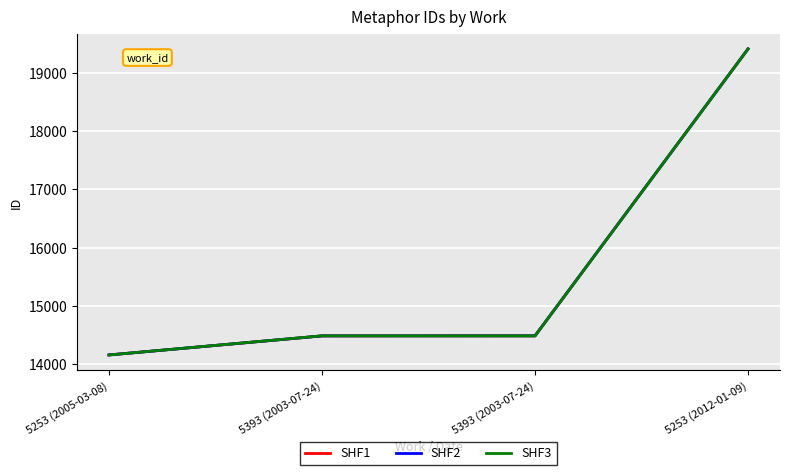

What is the smallest value displayed?

14152